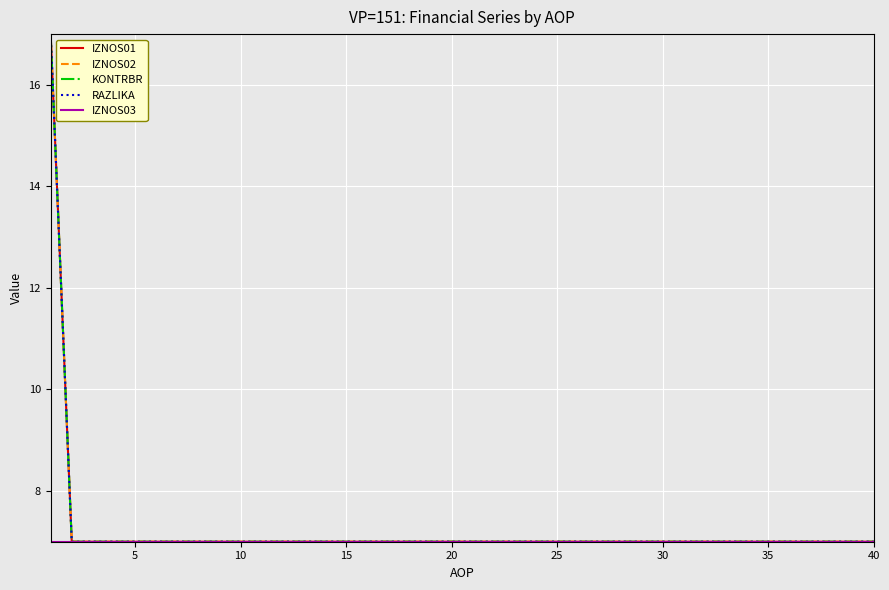

Does the chart display data point markers on the line(s)?

No